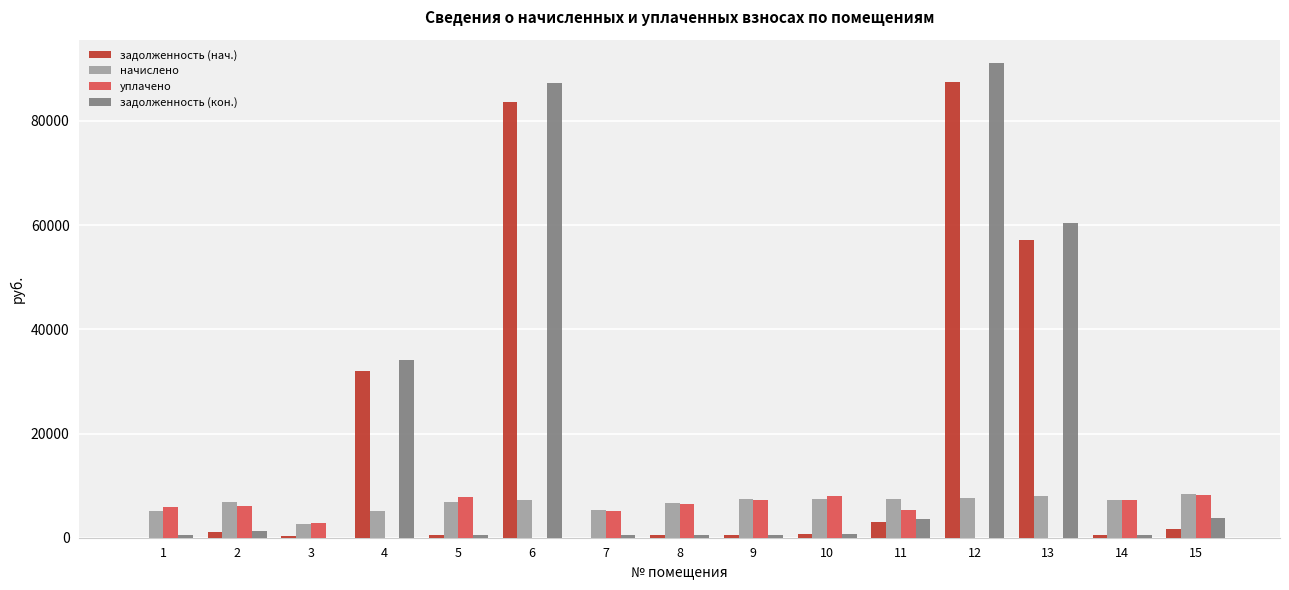

The value of начислено at 2 is 3407.3. True or false?

False